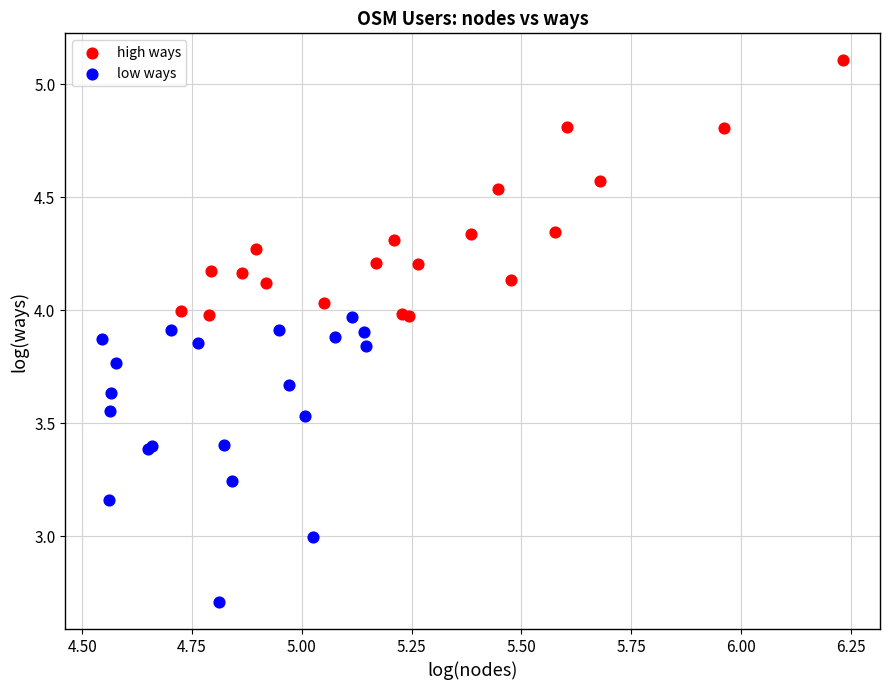

Which series contains the lowest Y value?

low ways